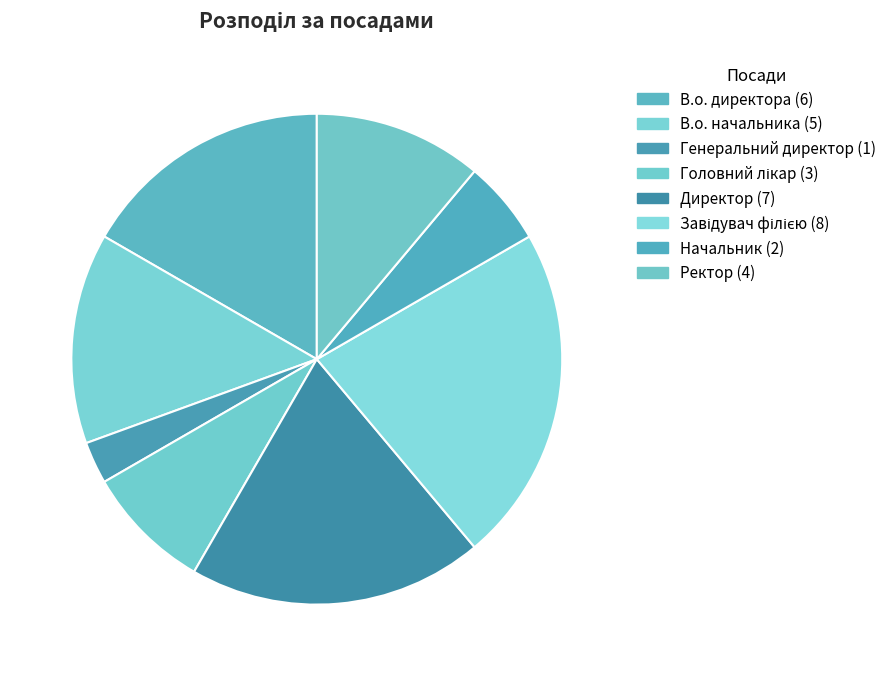

How many segments does this pie chart have?

8